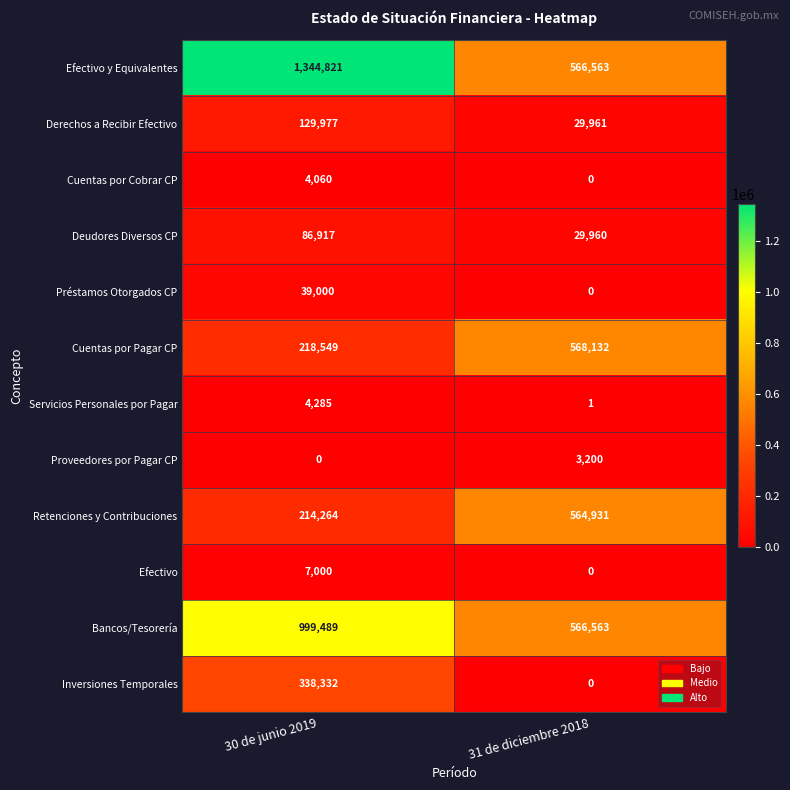

What is the sum of all Deudores Diversos CP values?

116877